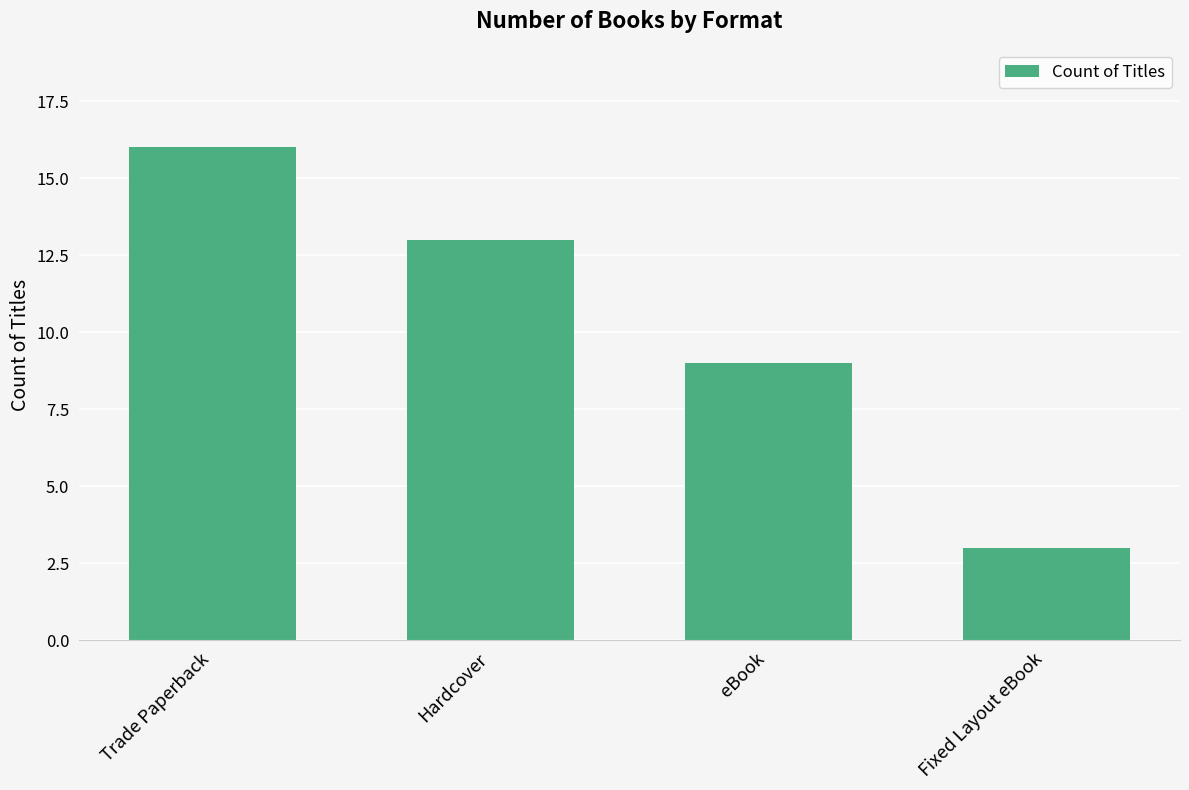

Rank the categories by value from lowest to highest.

Fixed Layout eBook, eBook, Hardcover, Trade Paperback